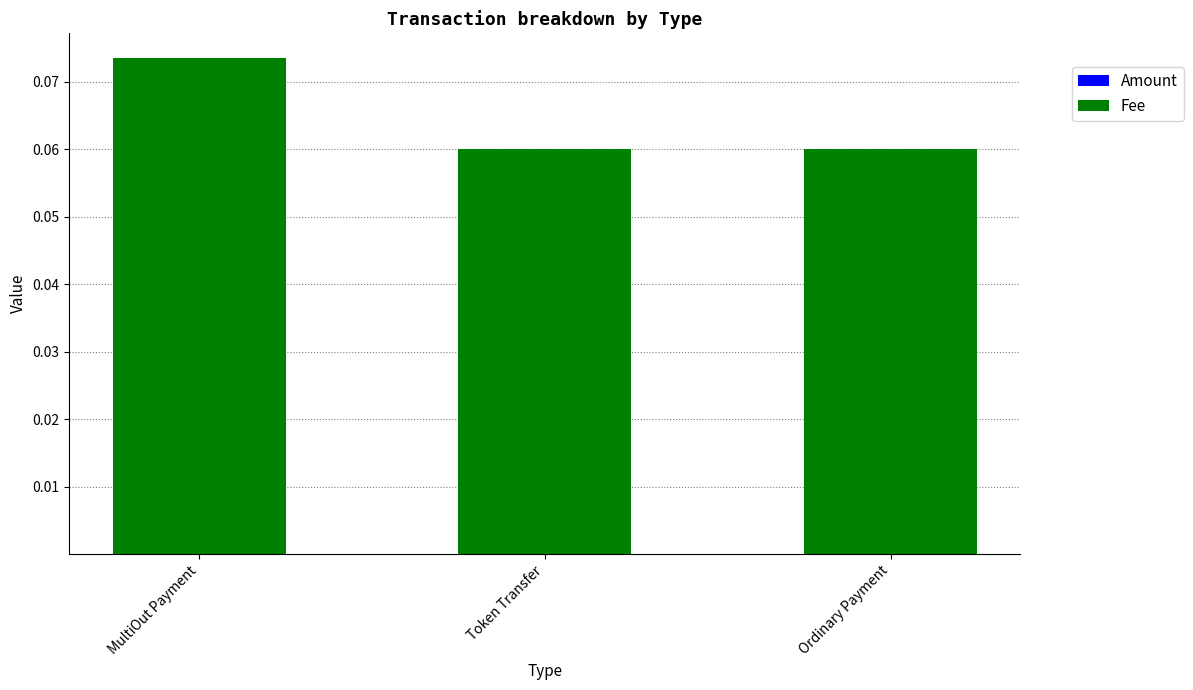

At which category is the sum across all series the highest?

MultiOut Payment